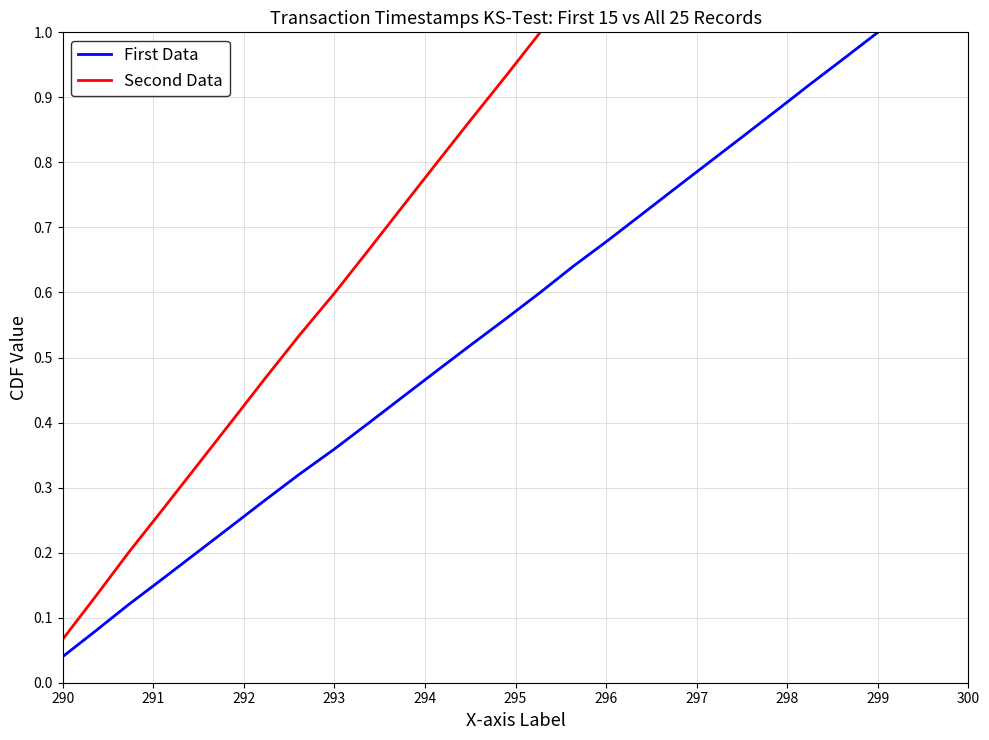

At which label does First Data reach its peak?

299